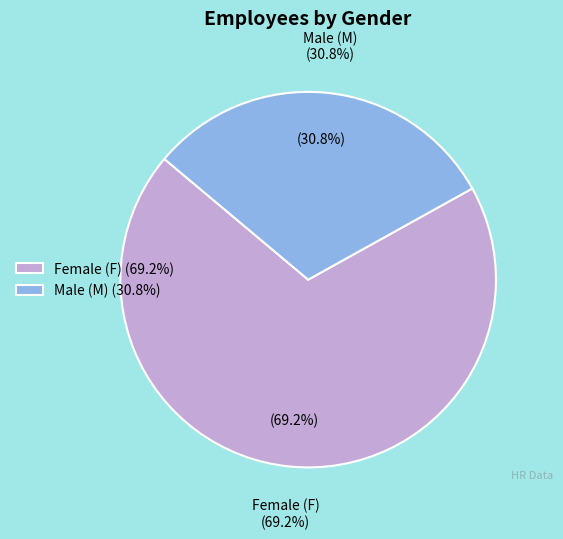

What is the smallest slice in the pie chart?

M